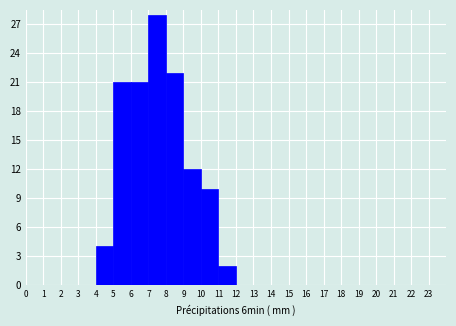

Over which range of the x-axis is the bar tallest?

7 to 8